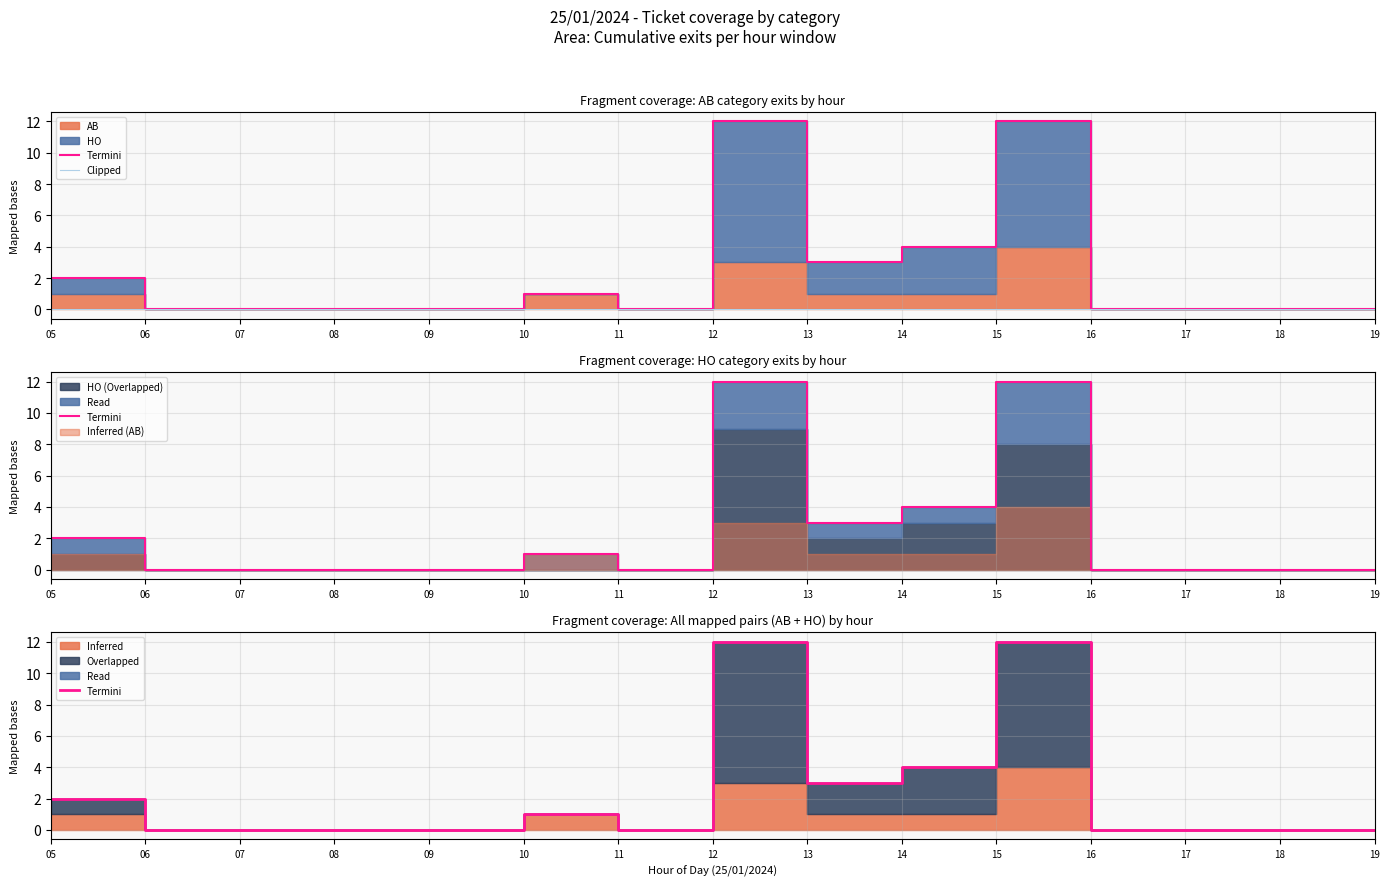

Reading right to left, what are all the values shown in this chart?

Termini: 19=0	18=0	17=0	16=0	15=12	14=4	13=3	12=12	11=0	10=1	09=0	08=0	07=0	06=0	05=2
Clipped: 19=0	18=0	17=0	16=0	15=0	14=0	13=0	12=0	11=0	10=0	09=0	08=0	07=0	06=0	05=0